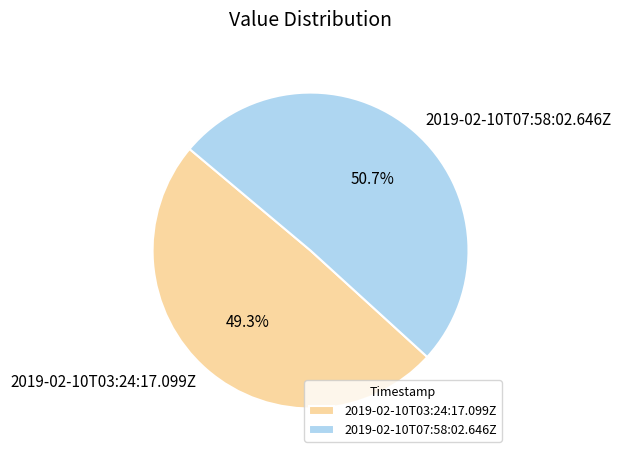

Is there a majority slice in this chart?

Yes